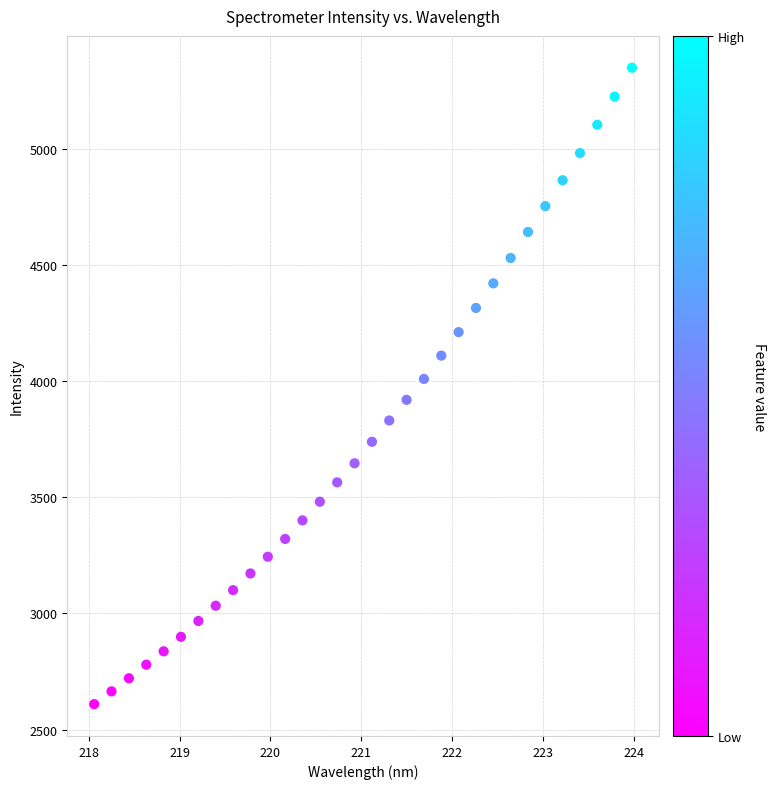

What is the range of X values (max minus min)?

5.9